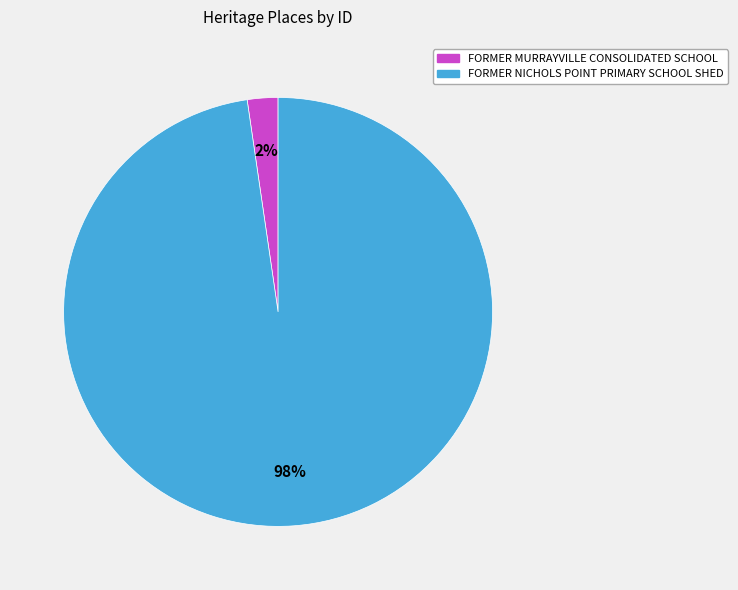

Is the sum of FORMER MURRAYVILLE CONSOLIDATED SCHOOL and FORMER NICHOLS POINT PRIMARY SCHOOL SHED greater than half?

Yes